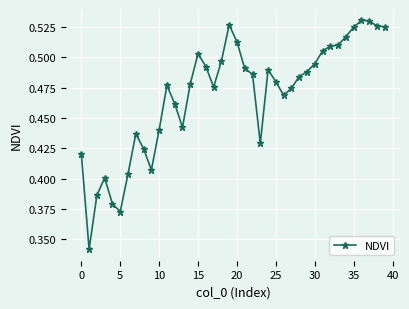

What is the sum of all values?

18.7